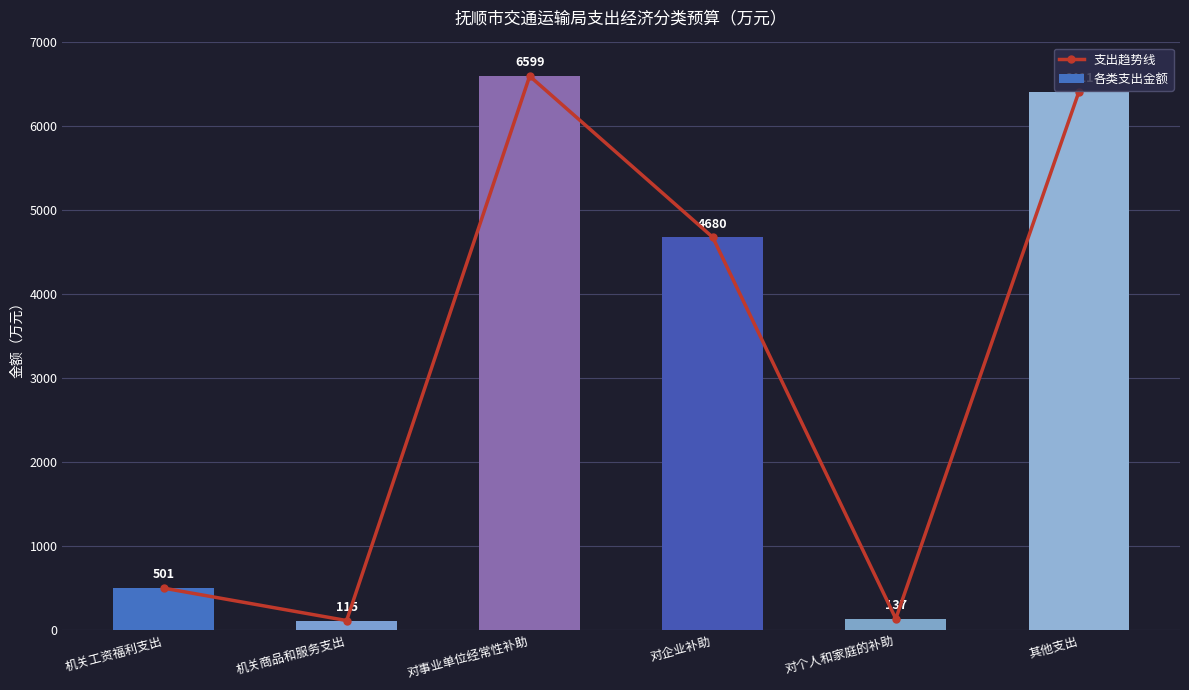

The value of 支出趋势线 at 机关商品和服务支出 is 25.4. True or false?

False